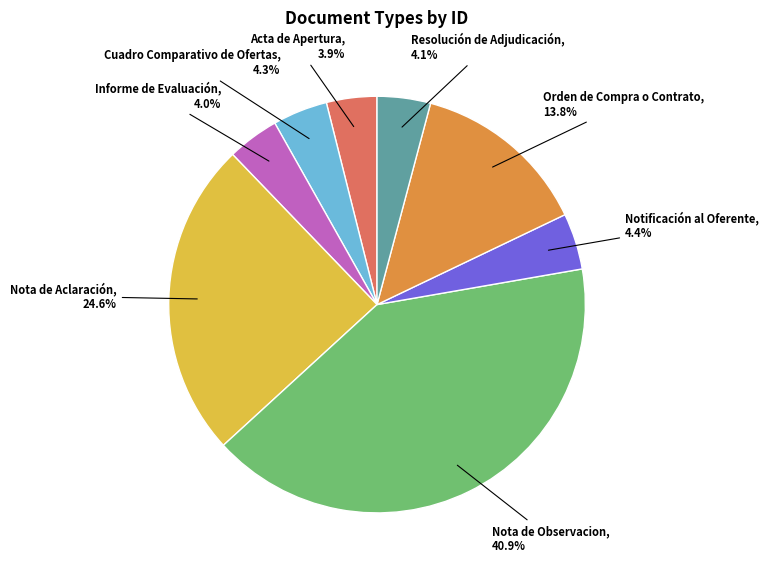

Does any single category account for the majority?

No